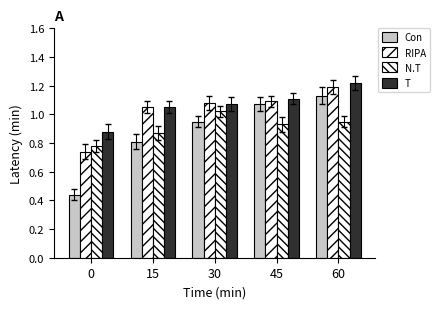

Reading right to left, what are all the values shown in this chart?

Con: 60=1.1	45=1.1	30=0.9	15=0.8	0=0.4
RIPA: 60=1.2	45=1.1	30=1.1	15=1.1	0=0.7
N.T: 60=0.9	45=0.9	30=1.0	15=0.9	0=0.8
T: 60=1.2	45=1.1	30=1.1	15=1.1	0=0.9